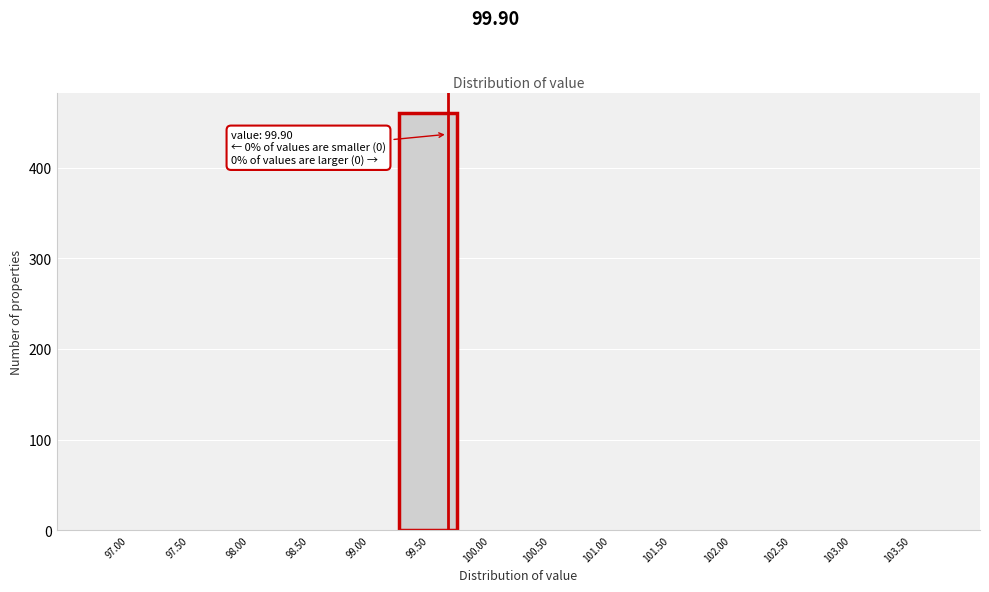

Reading right to left, transcribe all the data shown in this chart.

103.50=0	103.00=0	102.50=0	102.00=0	101.50=0	101.00=0	100.50=0	100.00=0	99.50=460	99.00=0	98.50=0	98.00=0	97.50=0	97.00=0